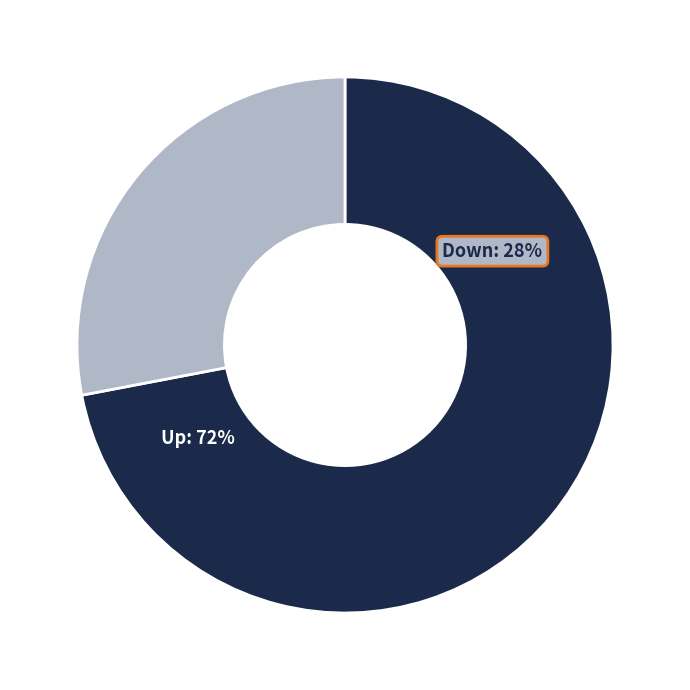

What is the change in value from up to down?

-44